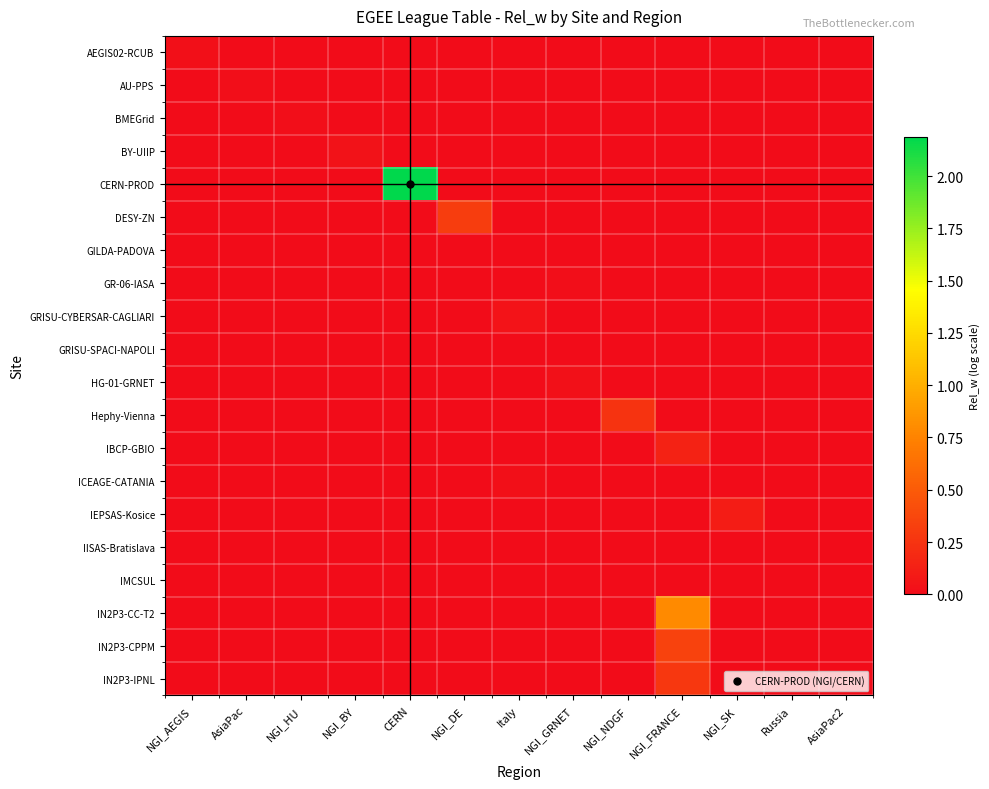

Reading left to right, what are all the values shown in this chart?

AEGIS02-RCUB: NGI_AEGIS=0.0	AsiaPac=0.0	NGI_HU=0.0	NGI_BY=0.0	CERN=0.0	NGI_DE=0.0	Italy=0.0	NGI_GRNET=0.0	NGI_NDGF=0.0	NGI_FRANCE=0.0	NGI_SK=0.0	Russia=0.0	AsiaPac2=0.0
AU-PPS: NGI_AEGIS=0.0	AsiaPac=0.0	NGI_HU=0.0	NGI_BY=0.0	CERN=0.0	NGI_DE=0.0	Italy=0.0	NGI_GRNET=0.0	NGI_NDGF=0.0	NGI_FRANCE=0.0	NGI_SK=0.0	Russia=0.0	AsiaPac2=0.0
BMEGrid: NGI_AEGIS=0.0	AsiaPac=0.0	NGI_HU=0.0	NGI_BY=0.0	CERN=0.0	NGI_DE=0.0	Italy=0.0	NGI_GRNET=0.0	NGI_NDGF=0.0	NGI_FRANCE=0.0	NGI_SK=0.0	Russia=0.0	AsiaPac2=0.0
BY-UIIP: NGI_AEGIS=0.0	AsiaPac=0.0	NGI_HU=0.0	NGI_BY=0.0	CERN=0.0	NGI_DE=0.0	Italy=0.0	NGI_GRNET=0.0	NGI_NDGF=0.0	NGI_FRANCE=0.0	NGI_SK=0.0	Russia=0.0	AsiaPac2=0.0
CERN-PROD: NGI_AEGIS=0.0	AsiaPac=0.0	NGI_HU=0.0	NGI_BY=0.0	CERN=2.2	NGI_DE=0.0	Italy=0.0	NGI_GRNET=0.0	NGI_NDGF=0.0	NGI_FRANCE=0.0	NGI_SK=0.0	Russia=0.0	AsiaPac2=0.0
DESY-ZN: NGI_AEGIS=0.0	AsiaPac=0.0	NGI_HU=0.0	NGI_BY=0.0	CERN=0.0	NGI_DE=0.3	Italy=0.0	NGI_GRNET=0.0	NGI_NDGF=0.0	NGI_FRANCE=0.0	NGI_SK=0.0	Russia=0.0	AsiaPac2=0.0
GILDA-PADOVA: NGI_AEGIS=0.0	AsiaPac=0.0	NGI_HU=0.0	NGI_BY=0.0	CERN=0.0	NGI_DE=0.0	Italy=0.0	NGI_GRNET=0.0	NGI_NDGF=0.0	NGI_FRANCE=0.0	NGI_SK=0.0	Russia=0.0	AsiaPac2=0.0
GR-06-IASA: NGI_AEGIS=0.0	AsiaPac=0.0	NGI_HU=0.0	NGI_BY=0.0	CERN=0.0	NGI_DE=0.0	Italy=0.0	NGI_GRNET=0.0	NGI_NDGF=0.0	NGI_FRANCE=0.0	NGI_SK=0.0	Russia=0.0	AsiaPac2=0.0
GRISU-CYBERSAR-CAGLIARI: NGI_AEGIS=0.0	AsiaPac=0.0	NGI_HU=0.0	NGI_BY=0.0	CERN=0.0	NGI_DE=0.0	Italy=0.0	NGI_GRNET=0.0	NGI_NDGF=0.0	NGI_FRANCE=0.0	NGI_SK=0.0	Russia=0.0	AsiaPac2=0.0
GRISU-SPACI-NAPOLI: NGI_AEGIS=0.0	AsiaPac=0.0	NGI_HU=0.0	NGI_BY=0.0	CERN=0.0	NGI_DE=0.0	Italy=0.0	NGI_GRNET=0.0	NGI_NDGF=0.0	NGI_FRANCE=0.0	NGI_SK=0.0	Russia=0.0	AsiaPac2=0.0
HG-01-GRNET: NGI_AEGIS=0.0	AsiaPac=0.0	NGI_HU=0.0	NGI_BY=0.0	CERN=0.0	NGI_DE=0.0	Italy=0.0	NGI_GRNET=0.0	NGI_NDGF=0.0	NGI_FRANCE=0.0	NGI_SK=0.0	Russia=0.0	AsiaPac2=0.0
Hephy-Vienna: NGI_AEGIS=0.0	AsiaPac=0.0	NGI_HU=0.0	NGI_BY=0.0	CERN=0.0	NGI_DE=0.0	Italy=0.0	NGI_GRNET=0.0	NGI_NDGF=0.3	NGI_FRANCE=0.0	NGI_SK=0.0	Russia=0.0	AsiaPac2=0.0
IBCP-GBIO: NGI_AEGIS=0.0	AsiaPac=0.0	NGI_HU=0.0	NGI_BY=0.0	CERN=0.0	NGI_DE=0.0	Italy=0.0	NGI_GRNET=0.0	NGI_NDGF=0.0	NGI_FRANCE=0.1	NGI_SK=0.0	Russia=0.0	AsiaPac2=0.0
ICEAGE-CATANIA: NGI_AEGIS=0.0	AsiaPac=0.0	NGI_HU=0.0	NGI_BY=0.0	CERN=0.0	NGI_DE=0.0	Italy=0.0	NGI_GRNET=0.0	NGI_NDGF=0.0	NGI_FRANCE=0.0	NGI_SK=0.0	Russia=0.0	AsiaPac2=0.0
IEPSAS-Kosice: NGI_AEGIS=0.0	AsiaPac=0.0	NGI_HU=0.0	NGI_BY=0.0	CERN=0.0	NGI_DE=0.0	Italy=0.0	NGI_GRNET=0.0	NGI_NDGF=0.0	NGI_FRANCE=0.0	NGI_SK=0.1	Russia=0.0	AsiaPac2=0.0
IISAS-Bratislava: NGI_AEGIS=0.0	AsiaPac=0.0	NGI_HU=0.0	NGI_BY=0.0	CERN=0.0	NGI_DE=0.0	Italy=0.0	NGI_GRNET=0.0	NGI_NDGF=0.0	NGI_FRANCE=0.0	NGI_SK=0.0	Russia=0.0	AsiaPac2=0.0
IMCSUL: NGI_AEGIS=0.0	AsiaPac=0.0	NGI_HU=0.0	NGI_BY=0.0	CERN=0.0	NGI_DE=0.0	Italy=0.0	NGI_GRNET=0.0	NGI_NDGF=0.0	NGI_FRANCE=0.0	NGI_SK=0.0	Russia=0.0	AsiaPac2=0.0
IN2P3-CC-T2: NGI_AEGIS=0.0	AsiaPac=0.0	NGI_HU=0.0	NGI_BY=0.0	CERN=0.0	NGI_DE=0.0	Italy=0.0	NGI_GRNET=0.0	NGI_NDGF=0.0	NGI_FRANCE=0.8	NGI_SK=0.0	Russia=0.0	AsiaPac2=0.0
IN2P3-CPPM: NGI_AEGIS=0.0	AsiaPac=0.0	NGI_HU=0.0	NGI_BY=0.0	CERN=0.0	NGI_DE=0.0	Italy=0.0	NGI_GRNET=0.0	NGI_NDGF=0.0	NGI_FRANCE=0.3	NGI_SK=0.0	Russia=0.0	AsiaPac2=0.0
IN2P3-IPNL: NGI_AEGIS=0.0	AsiaPac=0.0	NGI_HU=0.0	NGI_BY=0.0	CERN=0.0	NGI_DE=0.0	Italy=0.0	NGI_GRNET=0.0	NGI_NDGF=0.0	NGI_FRANCE=0.3	NGI_SK=0.0	Russia=0.0	AsiaPac2=0.0